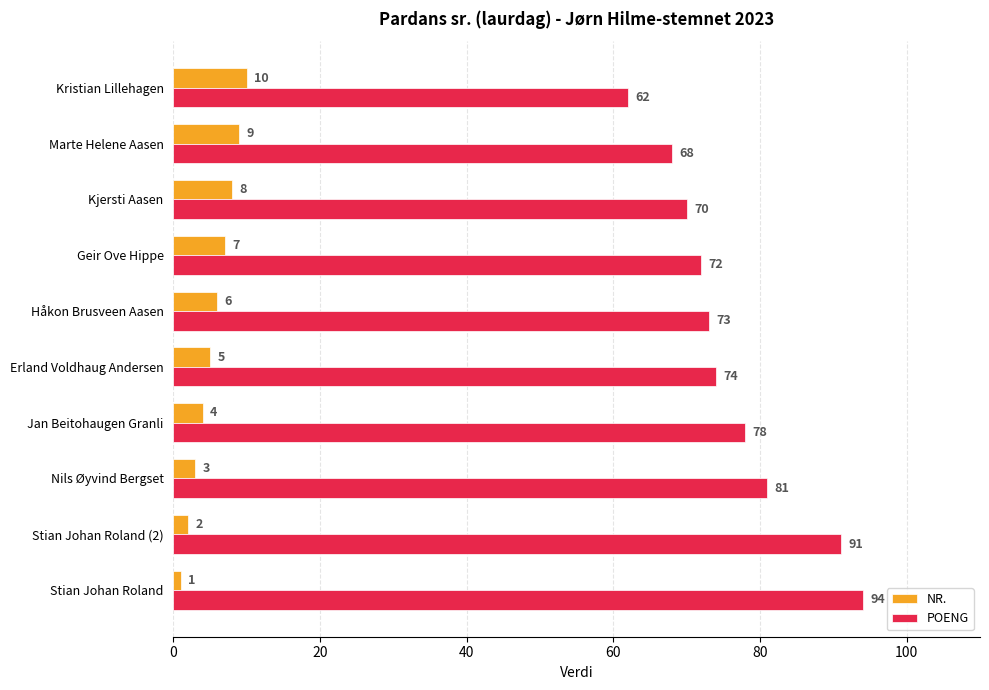

The value of POENG at Erland Voldhaug Andersen is 111. True or false?

False